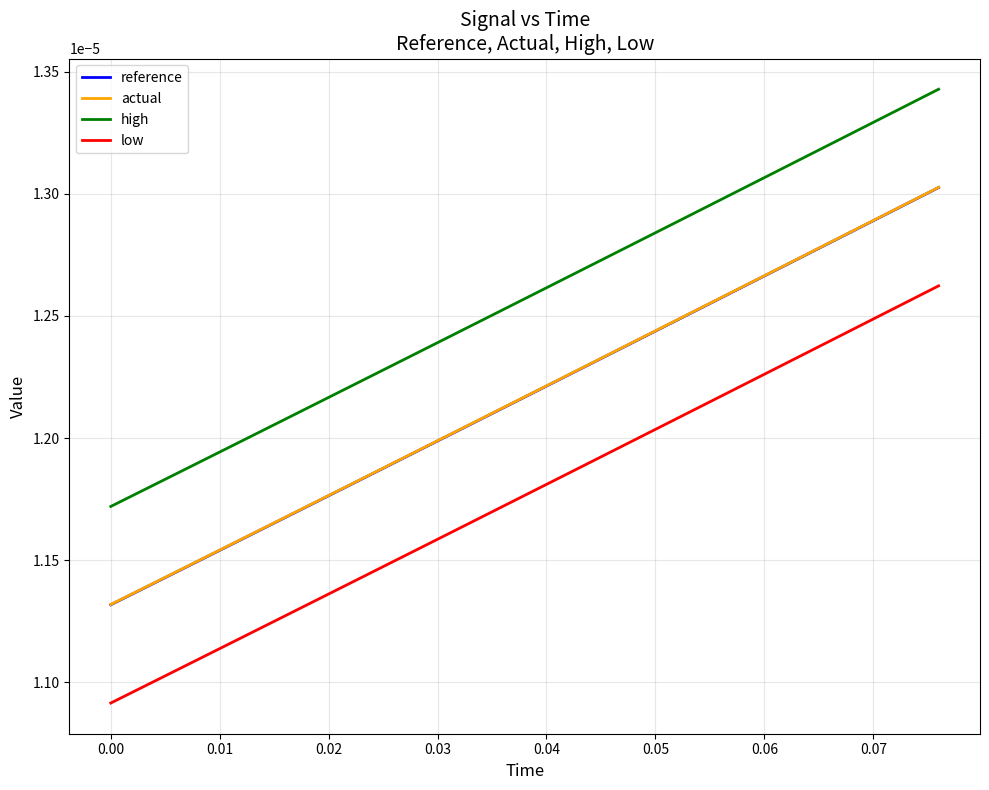

Which series has the widest spread of values?

high